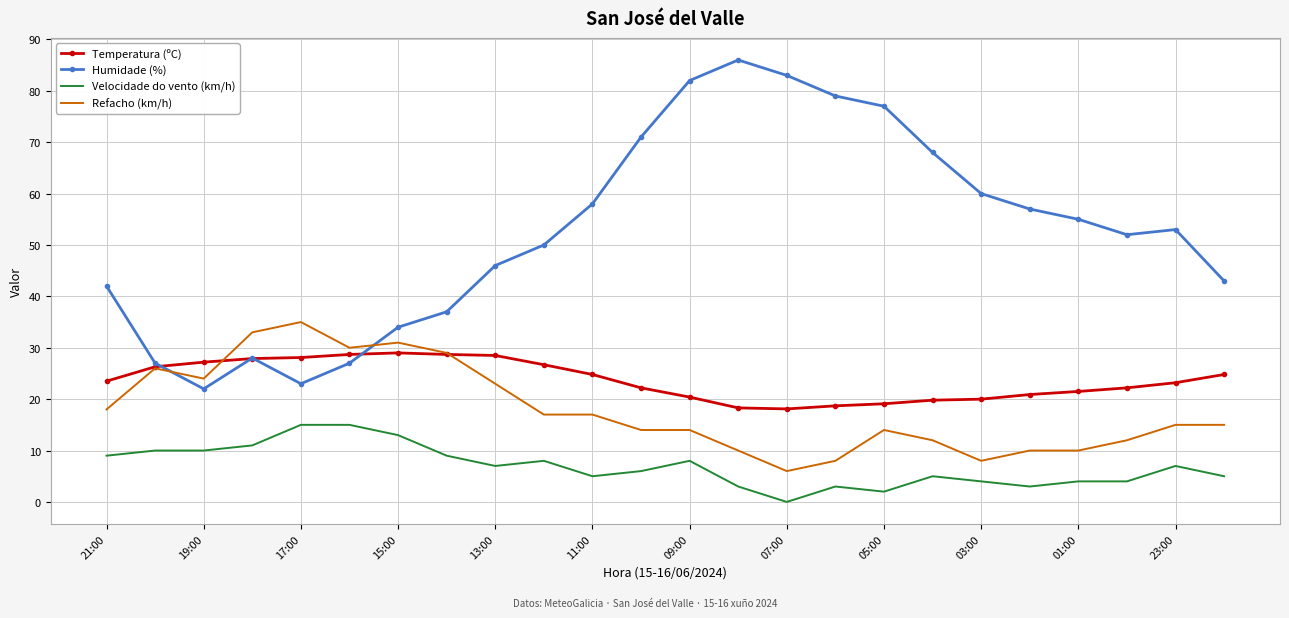

Which series has the largest range (max minus min)?

Humidade (%)